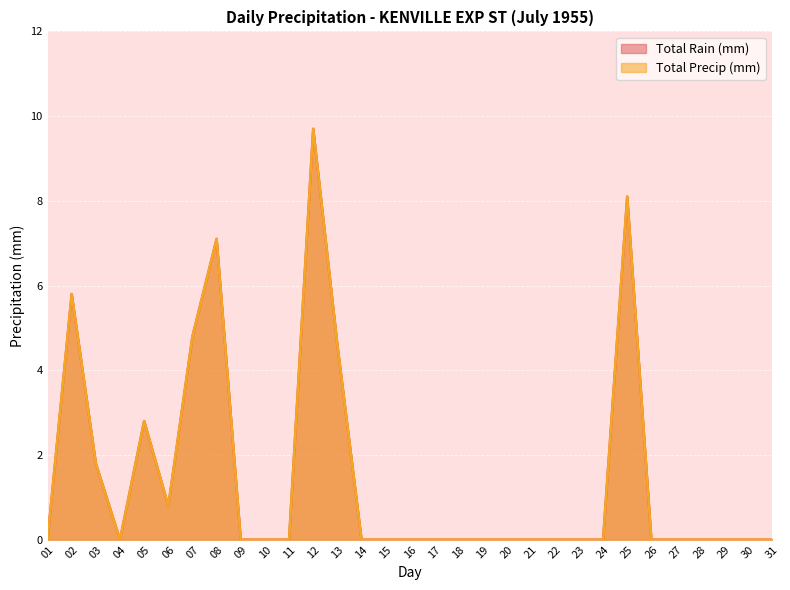

What is the value of the Total Precip (mm) point at the 2nd from the left?

5.8